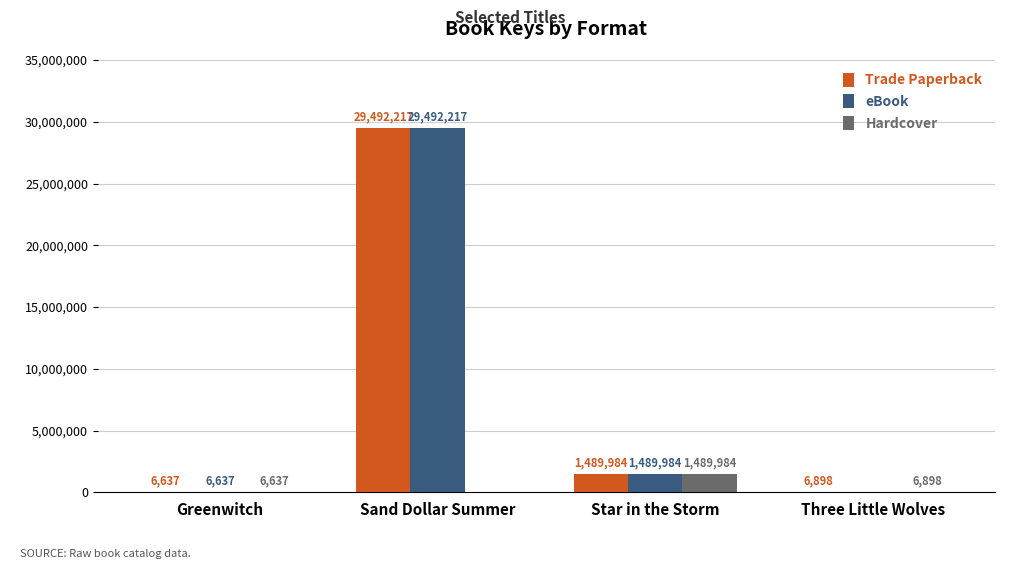

What is the sum of the eBook values at Greenwitch and Three Little Wolves?

6637